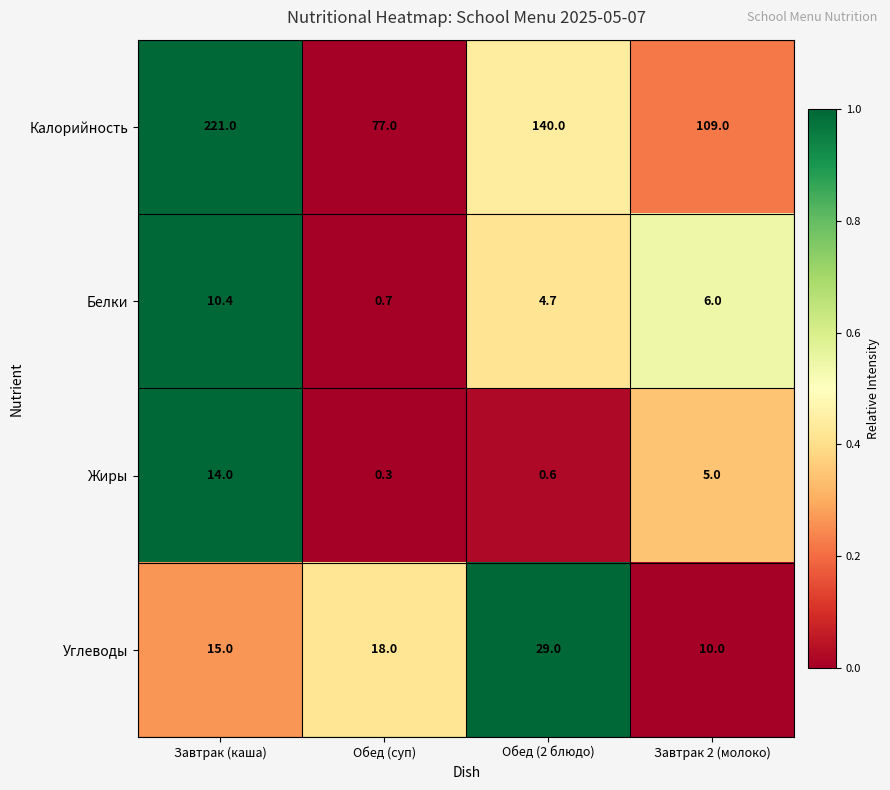

Rank the series at Обед (суп) from lowest to highest value.

Жиры, Белки, Углеводы, Калорийность